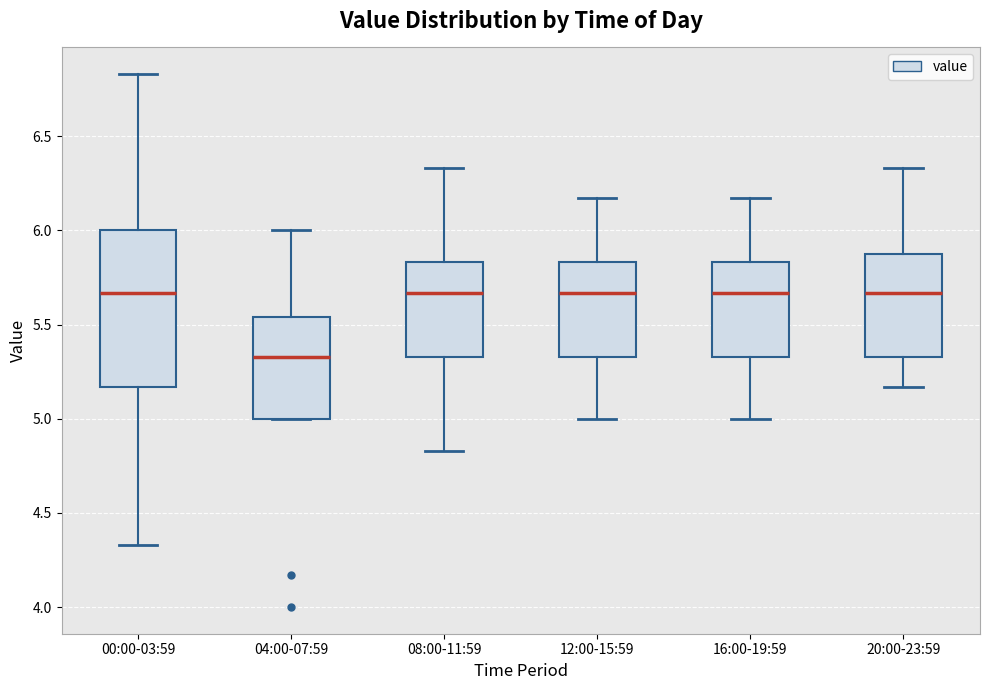

Reading left to right, transcribe this box plot: for each box, give where its median line is, the range the box spans, and where its two whiskers end, as read against the y-axis. The values are not printed on the chart, so give them approximately, as read against the axis.

00:00-03:59: median 5.65, box 5.15 to 6.00, whiskers 4.35 to 6.85
04:00-07:59: median 5.35, box 5.00 to 5.55, whiskers 5.00 to 6.00
08:00-11:59: median 5.65, box 5.35 to 5.85, whiskers 4.85 to 6.35
12:00-15:59: median 5.65, box 5.35 to 5.85, whiskers 5.00 to 6.15
16:00-19:59: median 5.65, box 5.35 to 5.85, whiskers 5.00 to 6.15
20:00-23:59: median 5.65, box 5.35 to 5.85, whiskers 5.15 to 6.35